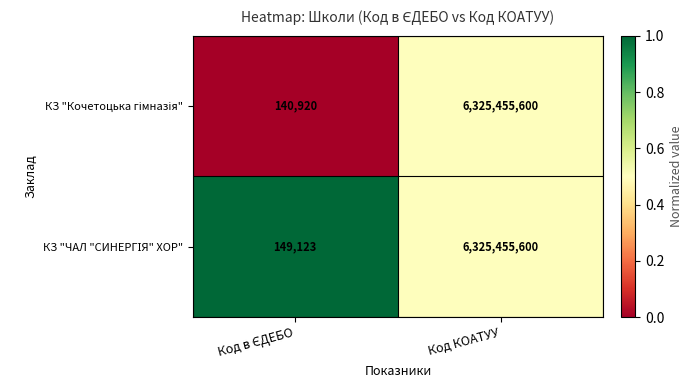

At which category is the sum across all series the highest?

Код КОАТУУ